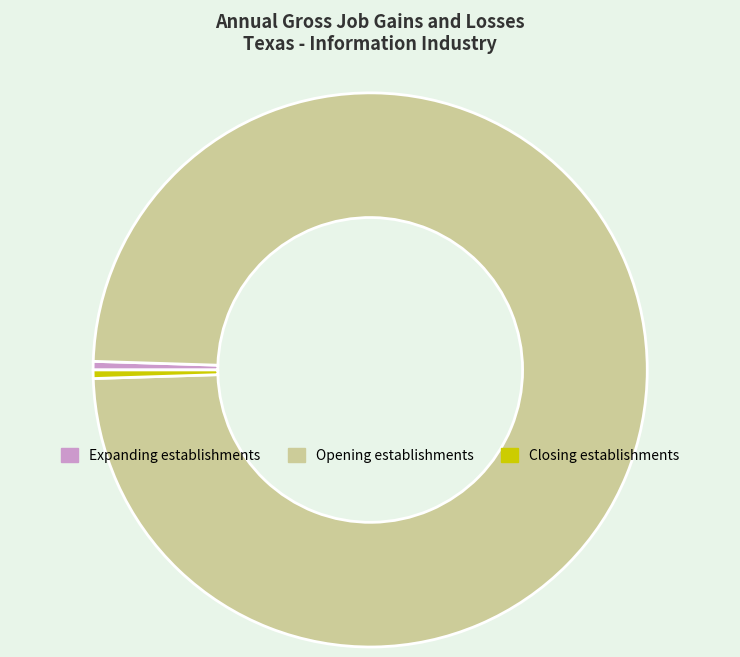

Which slice is the largest?

Opening establishments